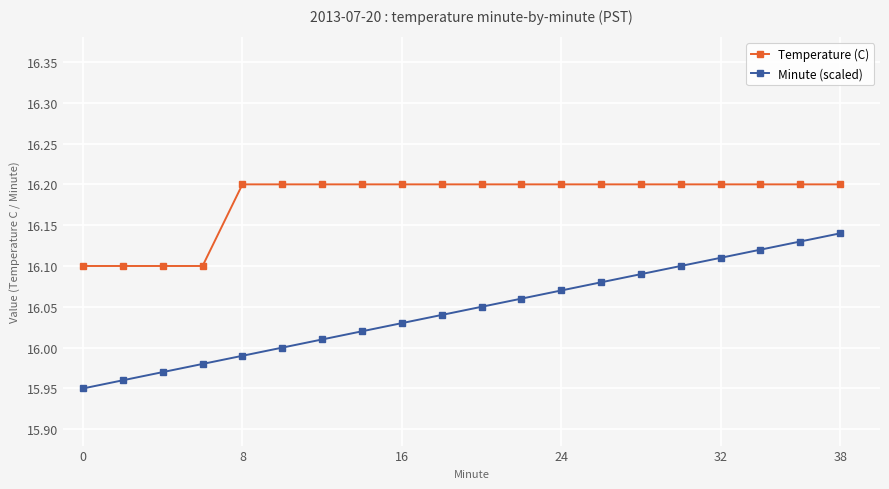

Which series has the largest range (max minus min)?

Minute (scaled)